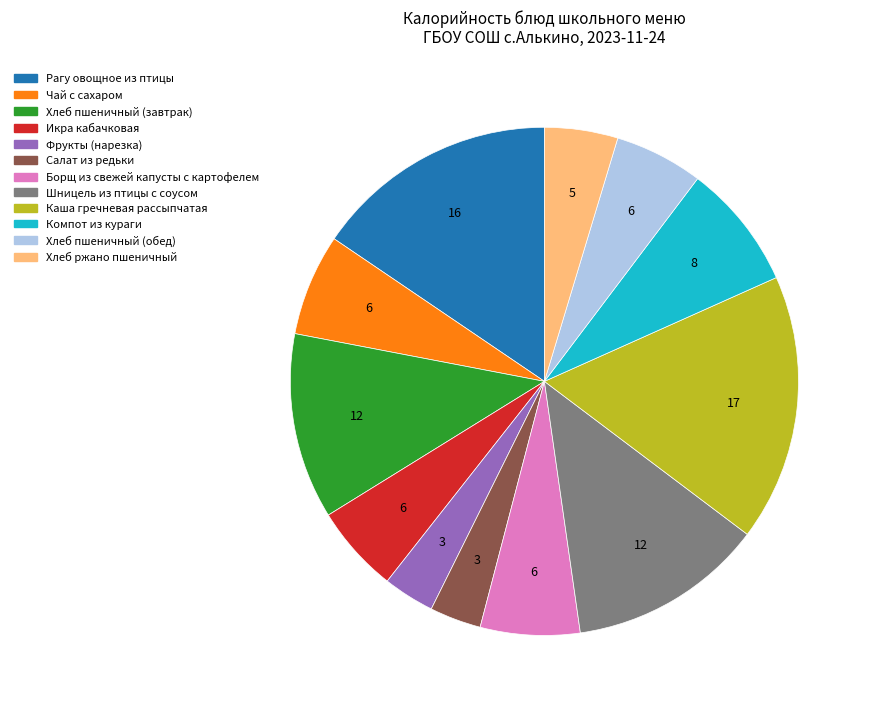

Does Хлеб пшеничный (обед) represent more than half of the total?

No